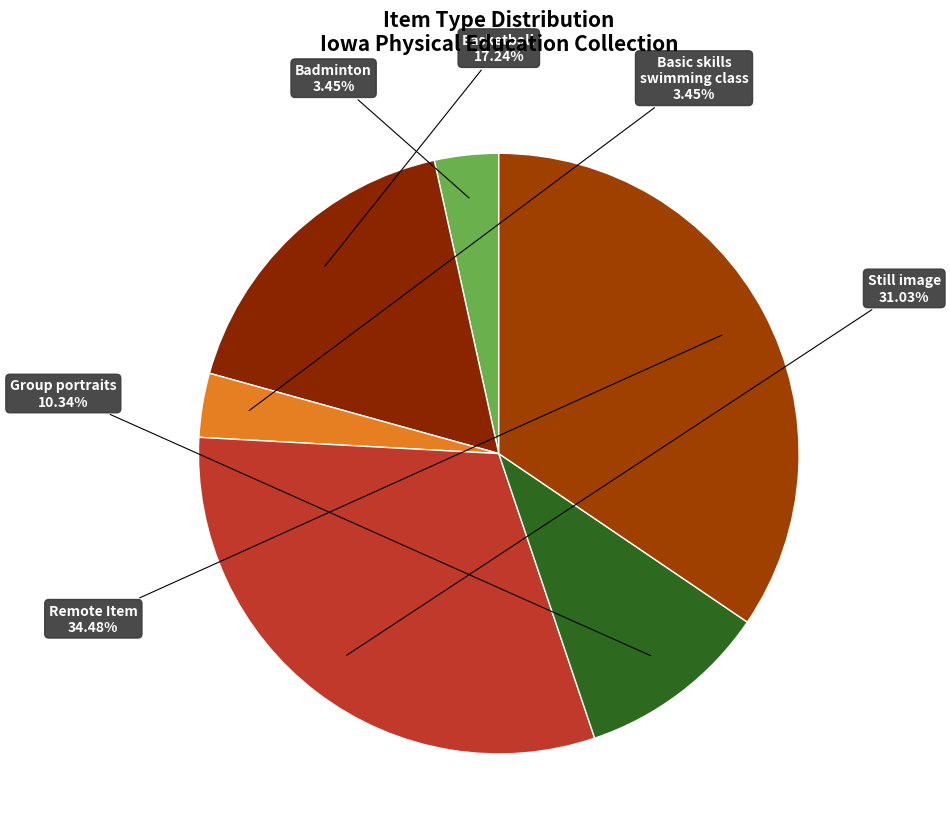

How many slices are in this pie chart?

6